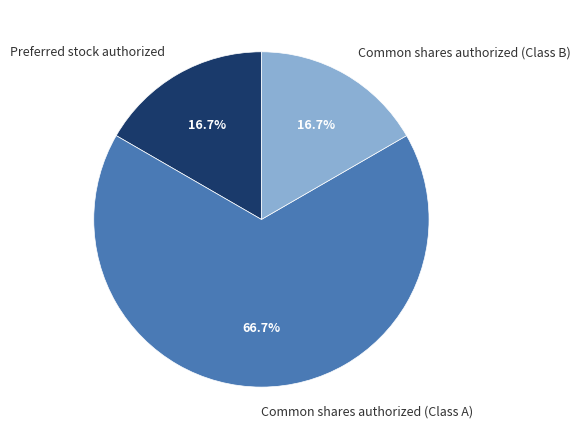

To the nearest percent, what is the average slice percentage?

33%